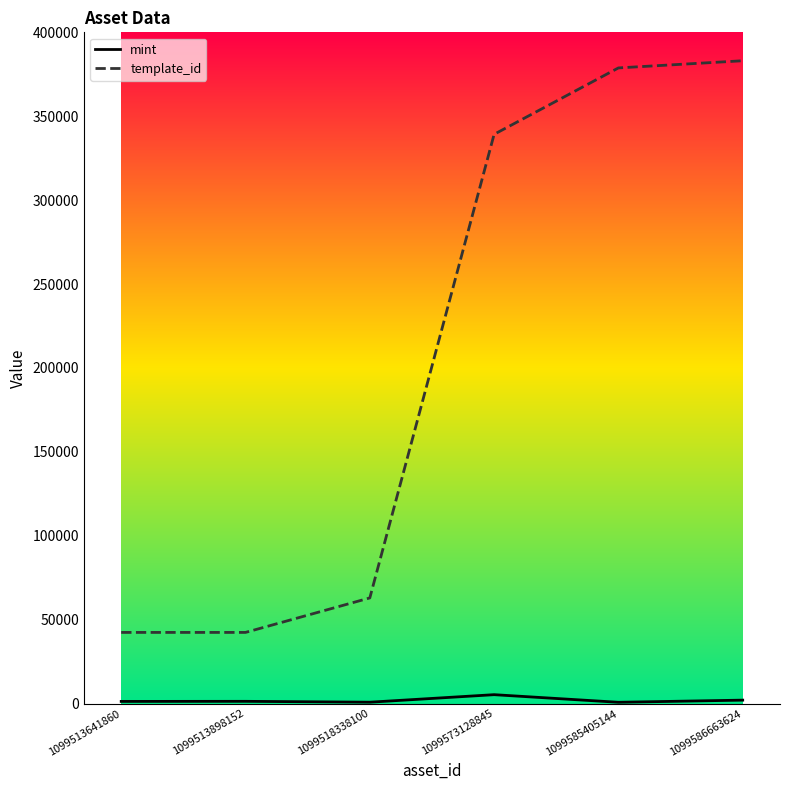

At which label is template_id closest to 212746?

1099573128845